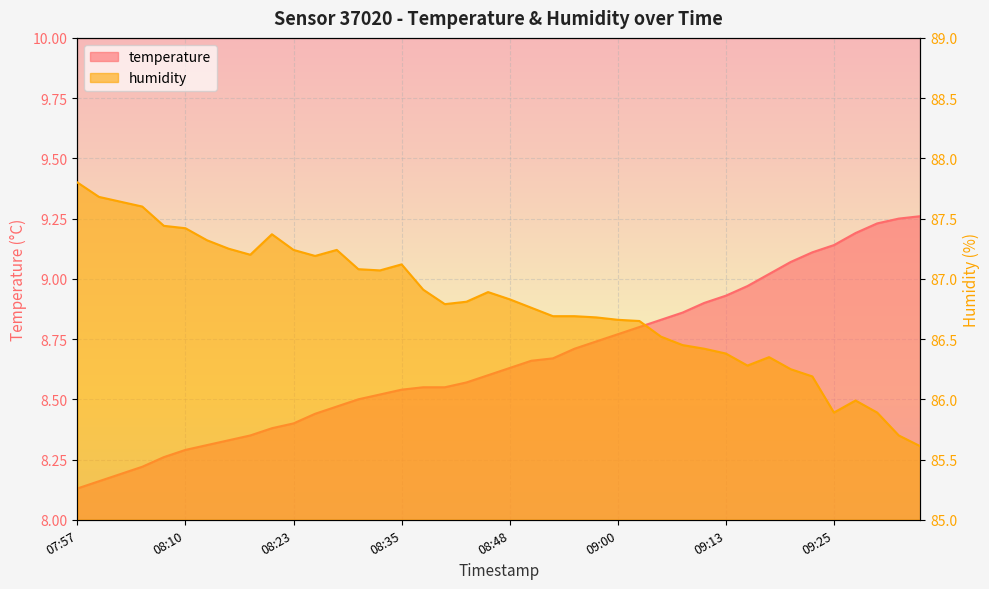

True or false: temperature and humidity cross at least once.

False